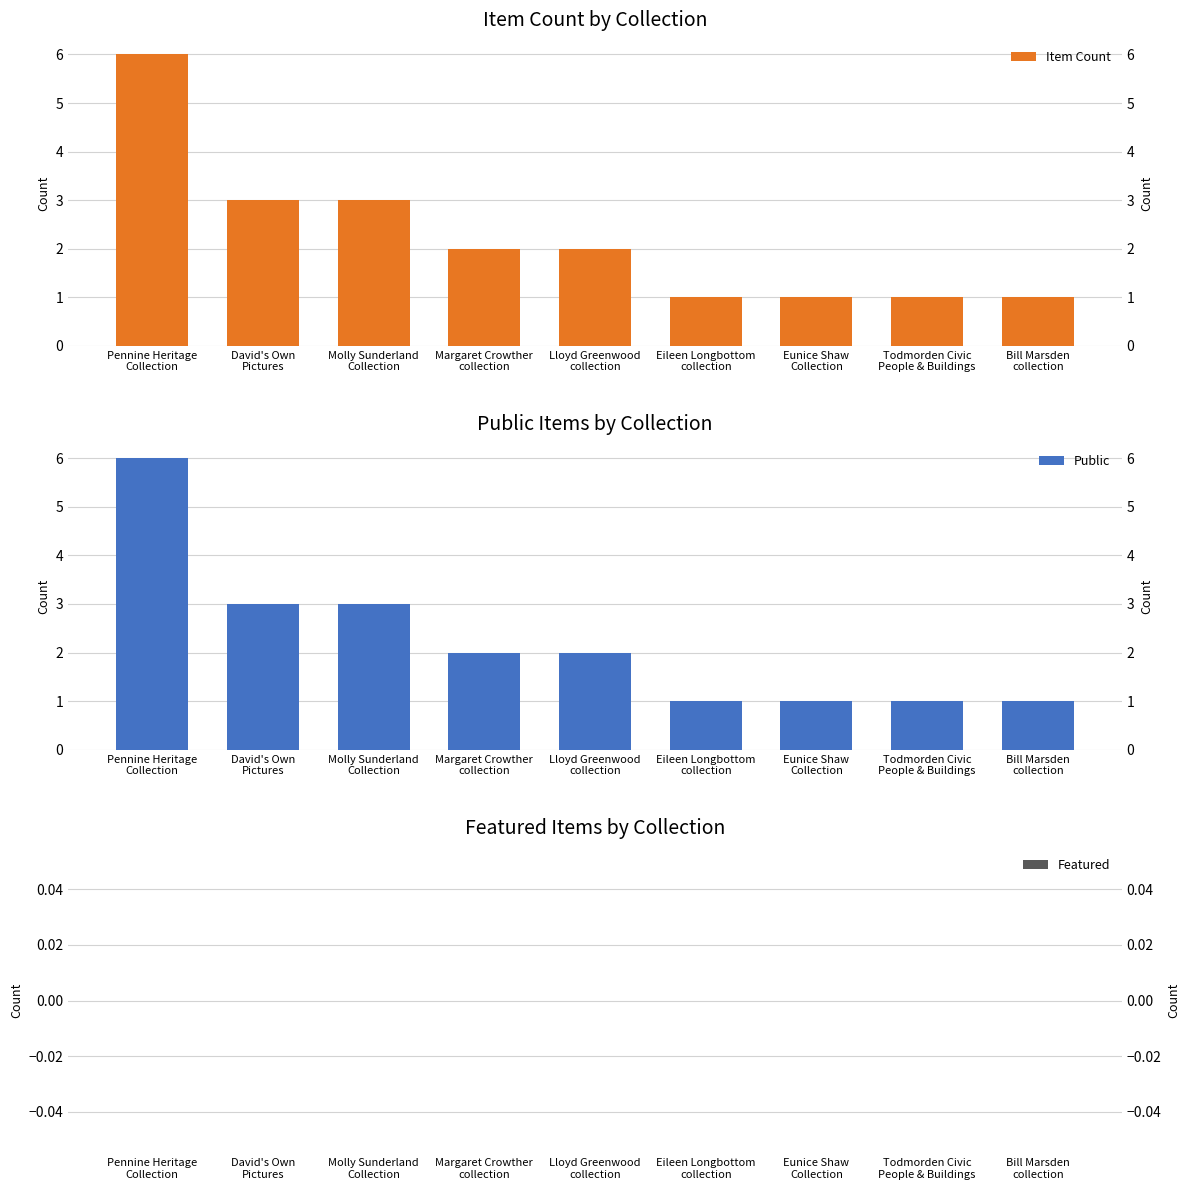

Count the number of data series in this chart.

3